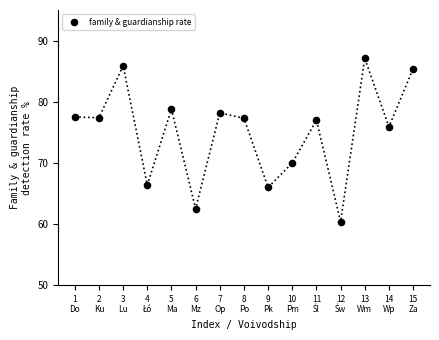

What is the range of Y values (max minus min)?

26.7